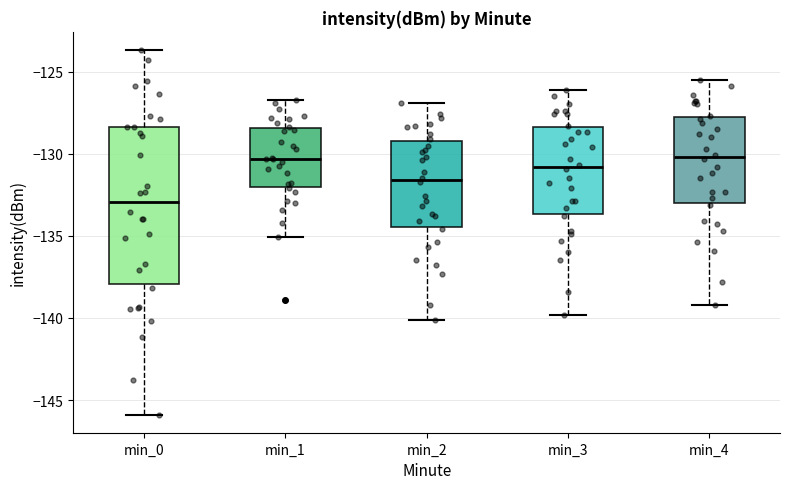

Which box is the tallest, from its lower edge to its upper edge?

min_0